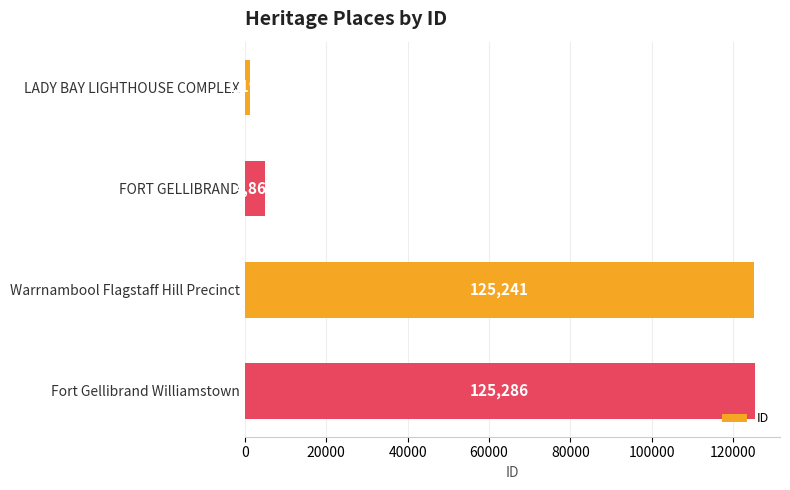

How many data points does each series have?

4